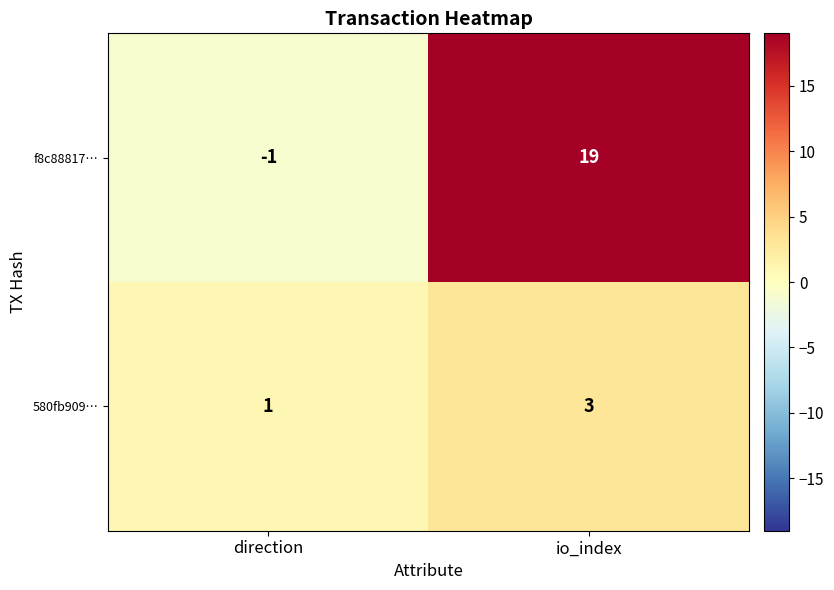

Where is 580fb909… nearest to the value 2?

direction